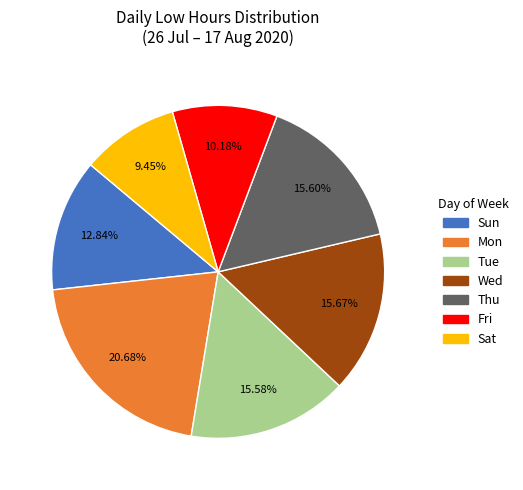

Count the number of slices in the pie.

7